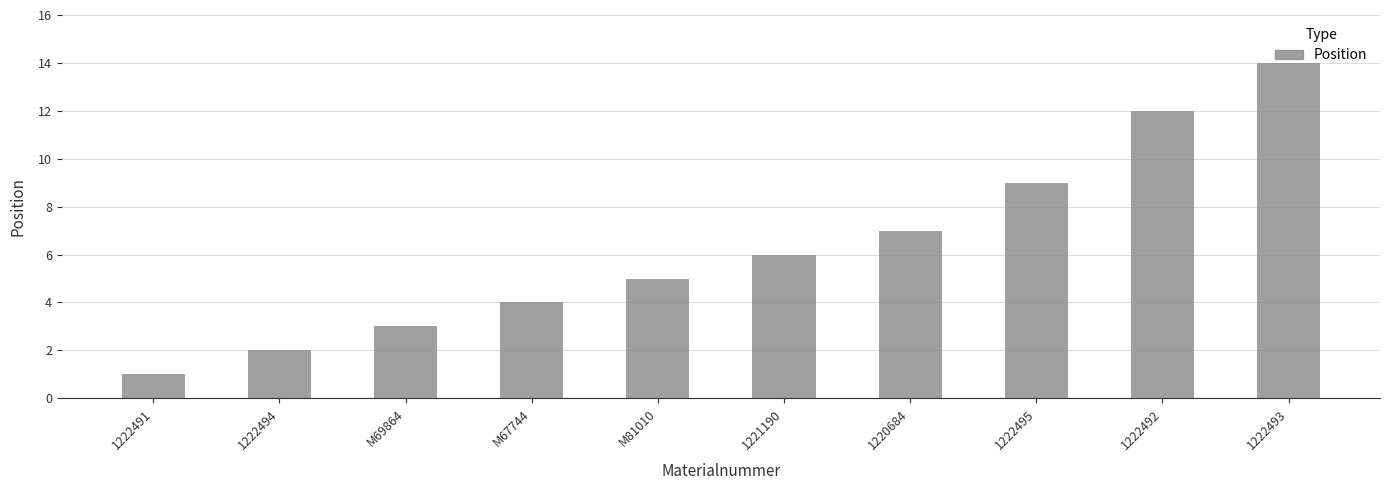

Reading left to right, extract all data points from this chart.

1222491=1	1222494=2	M69864=3	M67744=4	M81010=5	1221190=6	1220684=7	1222495=9	1222492=12	1222493=14